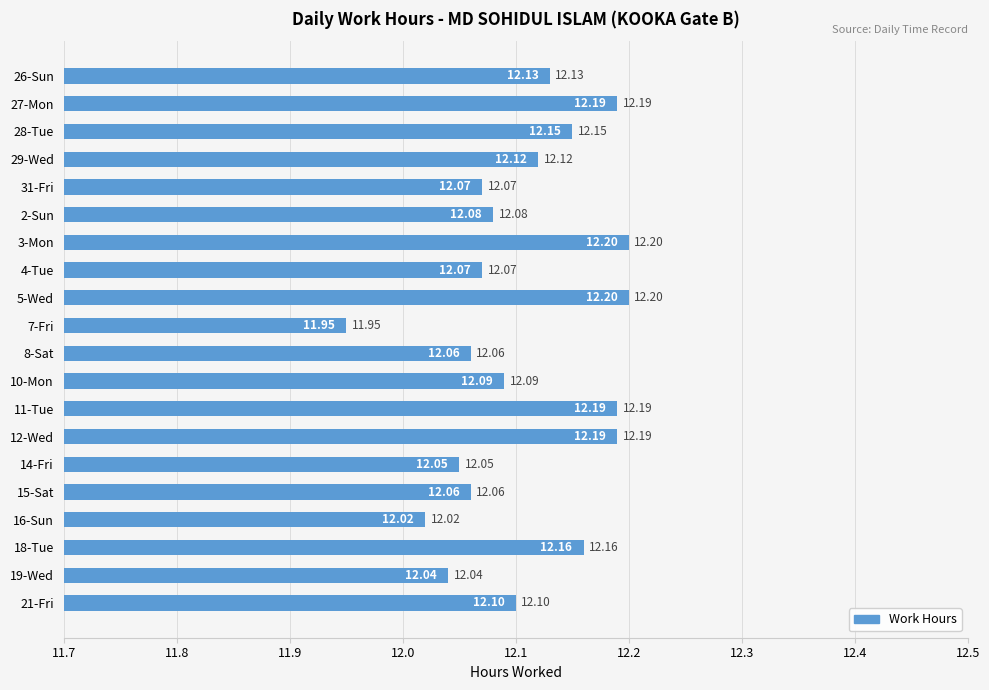

Approximately how many times larger is the value at 19-Wed compared to 26-Sun?

1.0